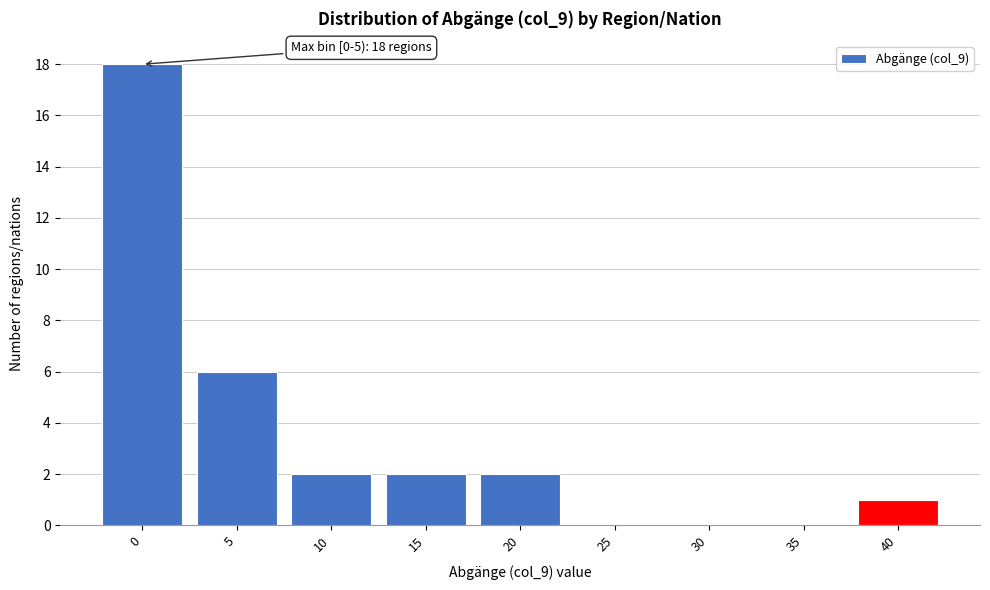

Reading left to right, what are all the values shown in this chart?

0=18	5=6	10=2	15=2	20=2	25=0	30=0	35=0	40=1